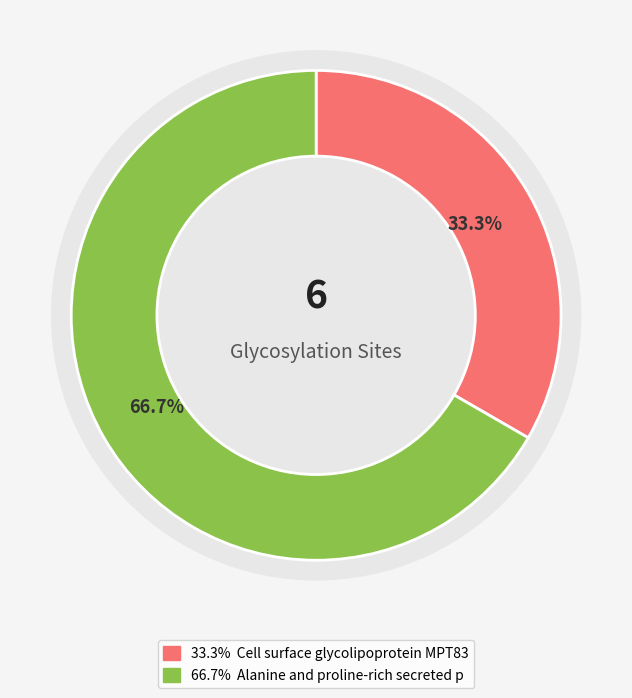

How many segments does this pie chart have?

2